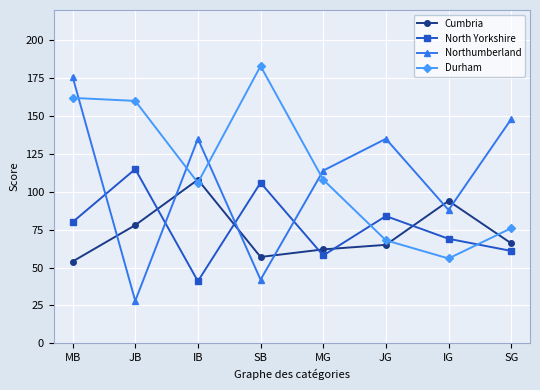

What is the label of the 2nd point from the left?

JB